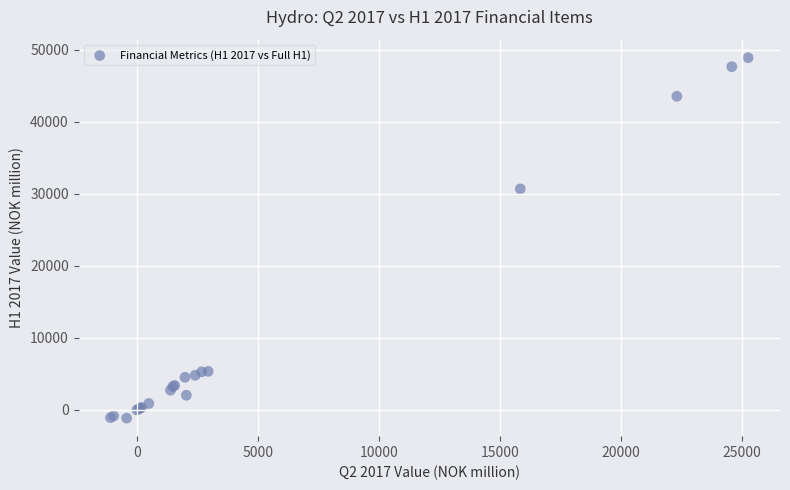

What Y value in the scatter plot is closest to 23866?

30669.5